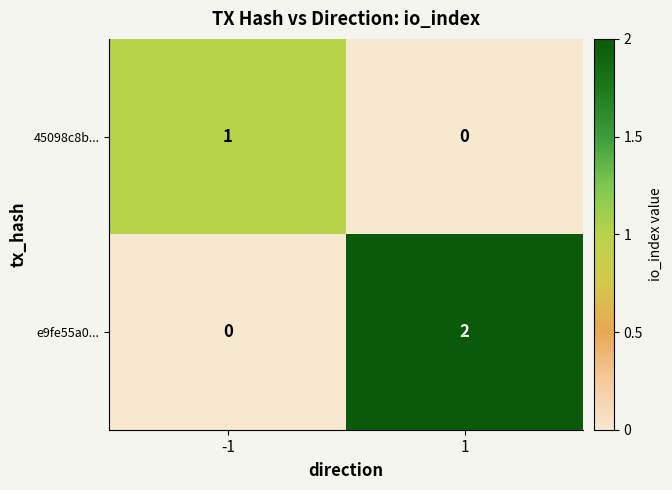

Which series has the largest total across all categories?

e9fe55a0...